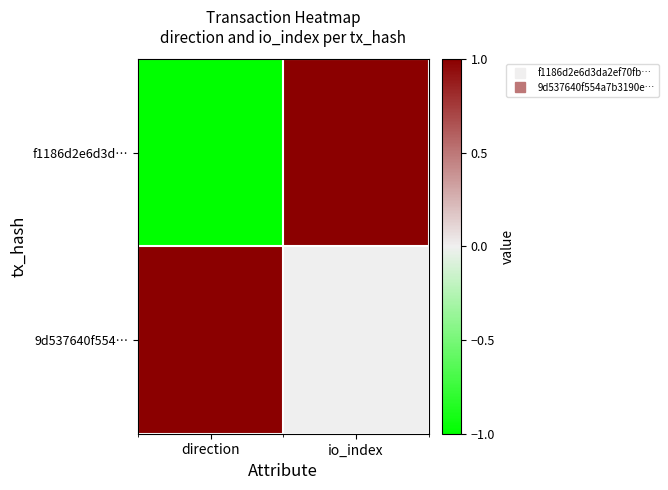

What is the spread (max minus min) of values at direction?

2